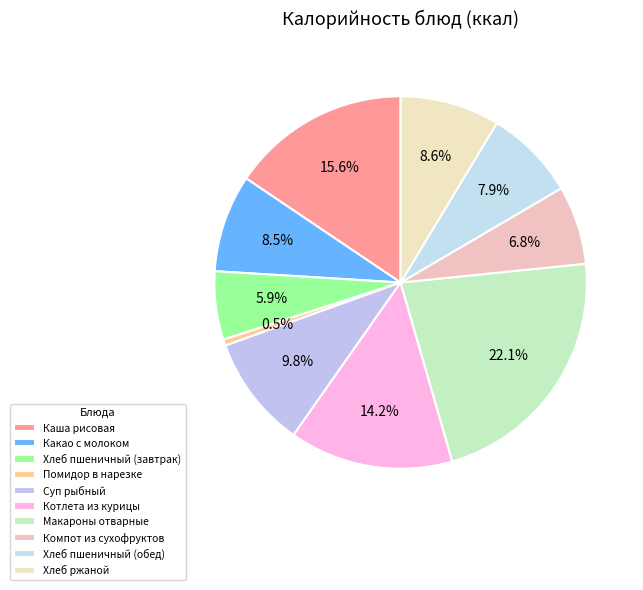

Rank the categories by value from highest to lowest.

Макароны отварные, Каша рисовая, Котлета из курицы, Суп рыбный, Хлеб ржаной, Какао с молоком, Хлеб пшеничный (обед), Компот из сухофруктов, Хлеб пшеничный (завтрак), Помидор в нарезке